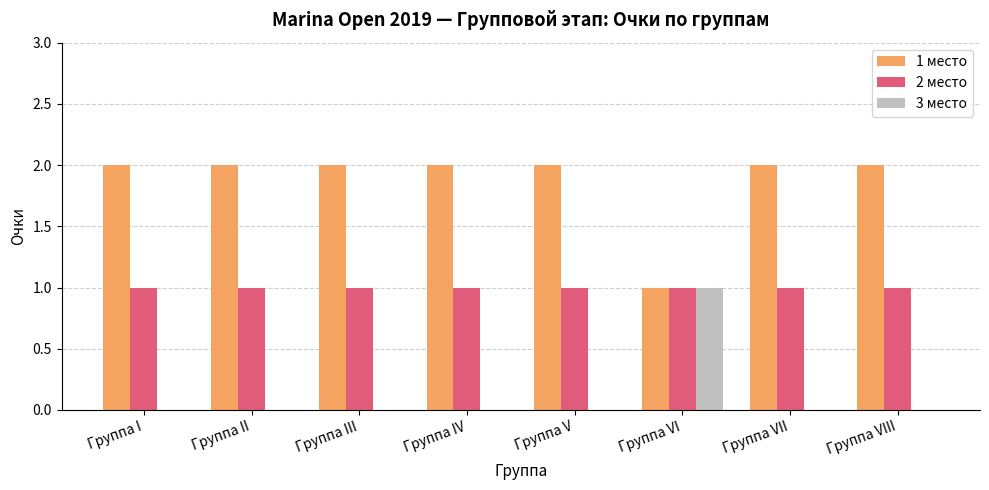

The value of 3 место at Группа V is 0. True or false?

True